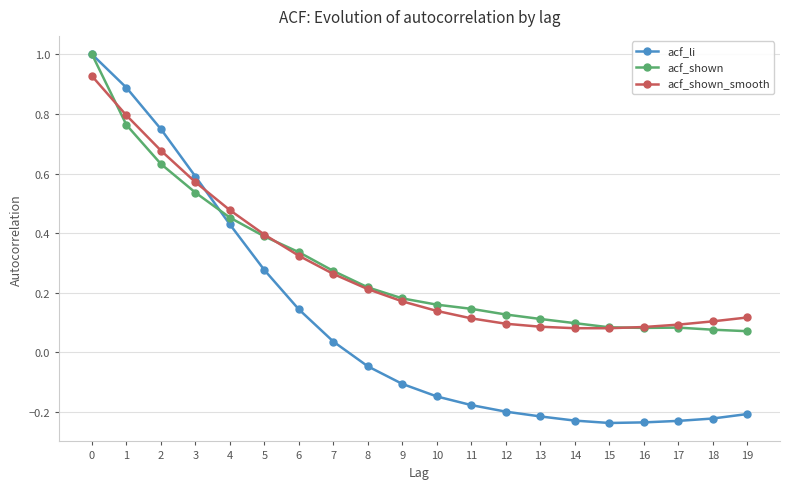

What is the greatest value displayed?

1.0